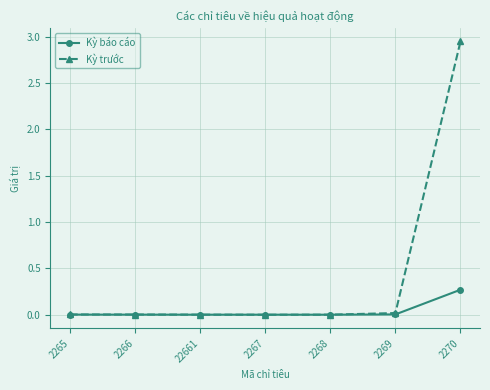

At which category is the sum across all series the highest?

2270